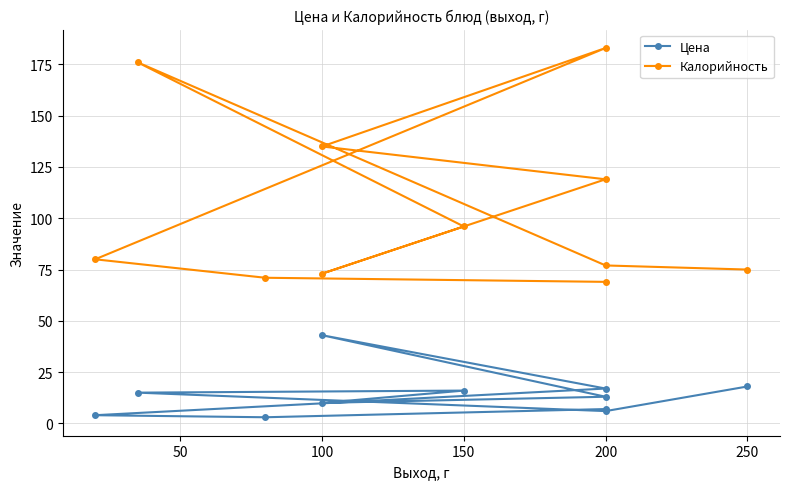

Which series has the largest total across all categories?

Калорийность